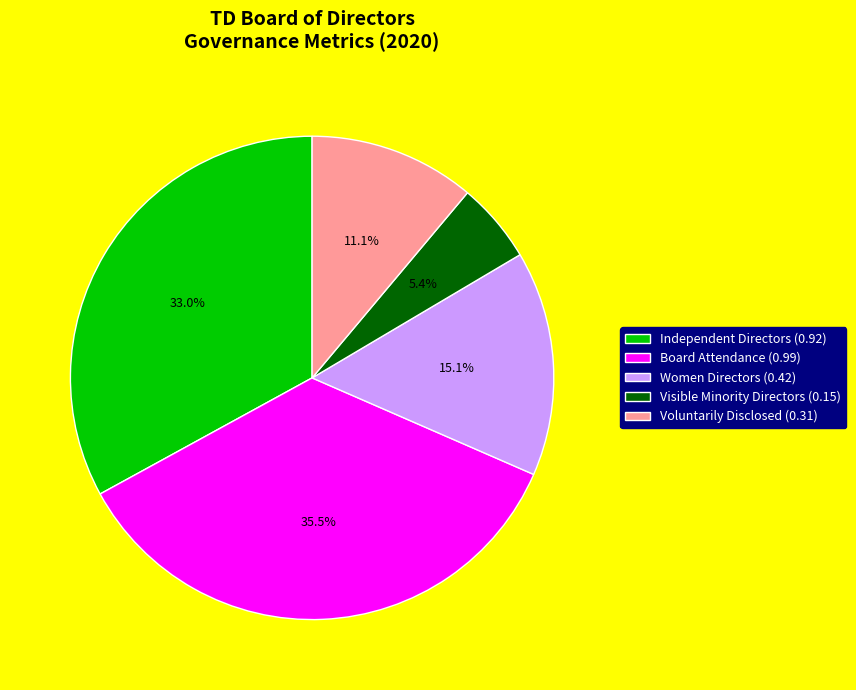

To the nearest percent, what percentage of the pie is Women Directors (0.42)?

15%